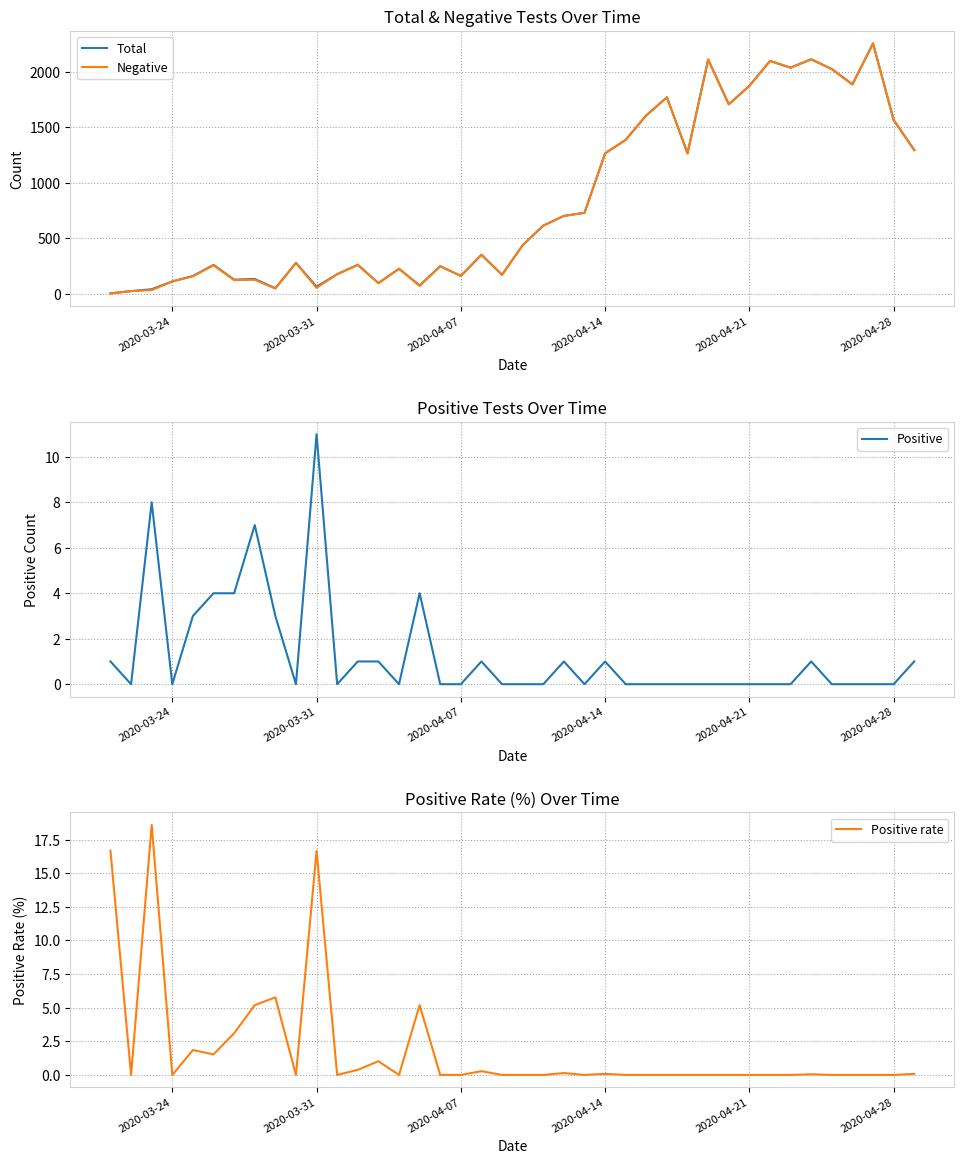

Rank the series by their maximum value, from highest to lowest.

Total, Negative, Positive rate, Positive